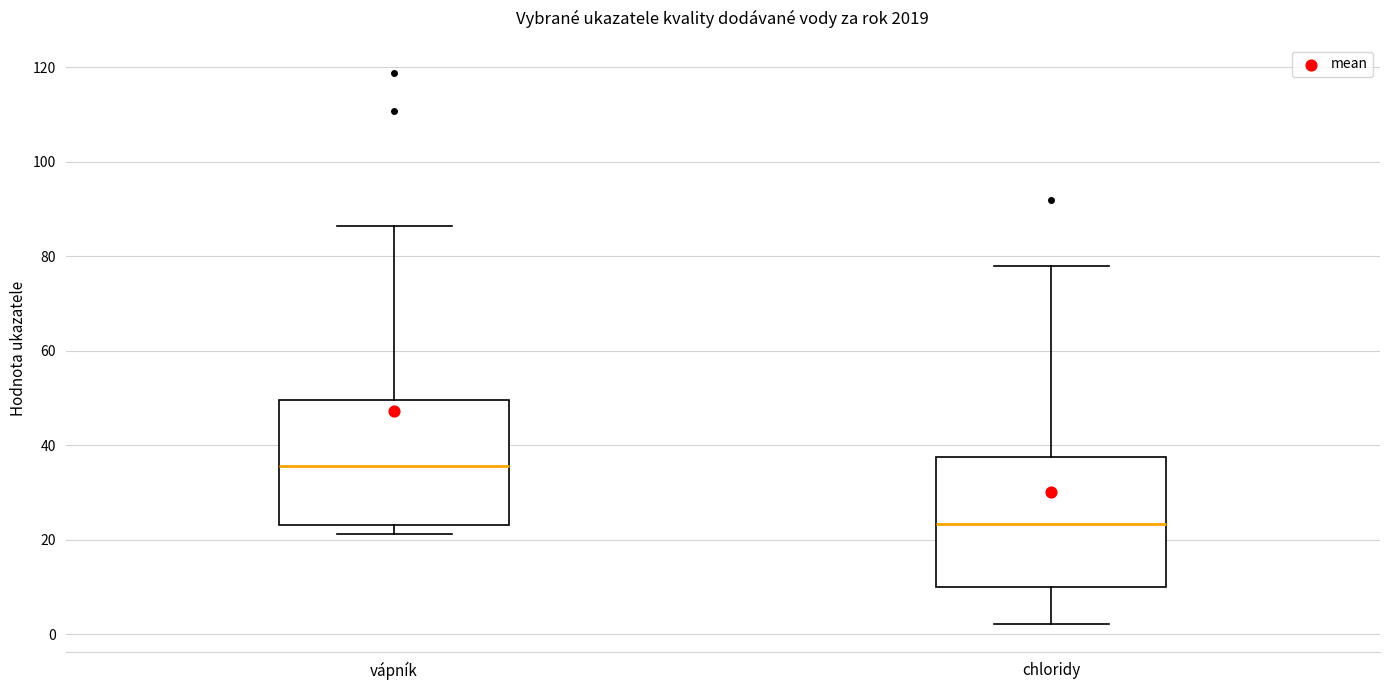

Where is the upper edge of the box for chloridy on the y-axis? The values are not printed on the chart, so give them approximately, as read against the axis.

38